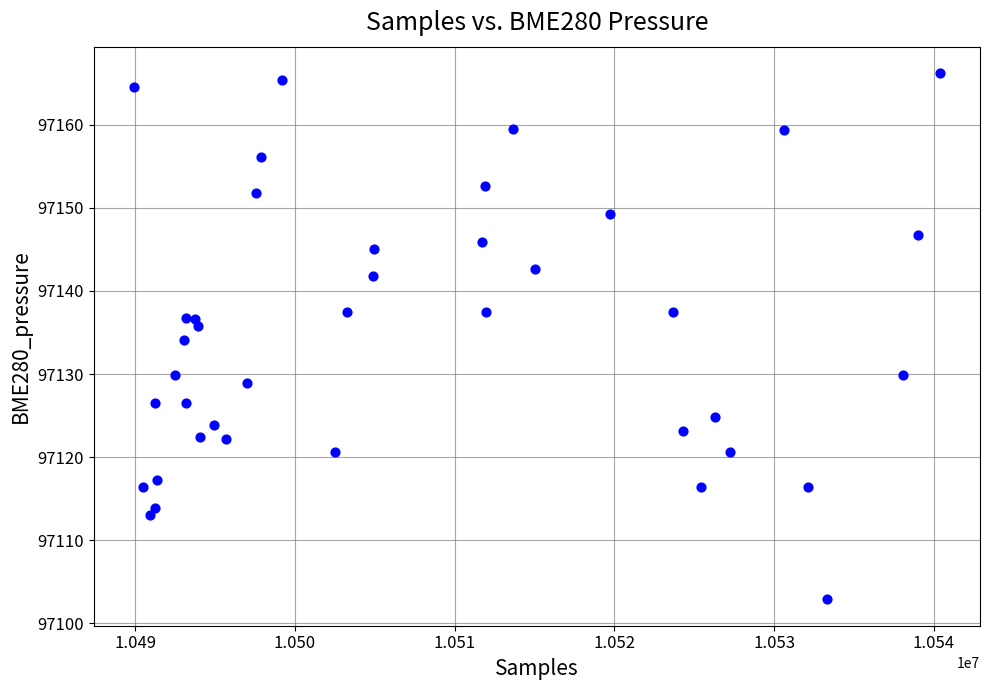

What is the range of Y values (max minus min)?

63.3